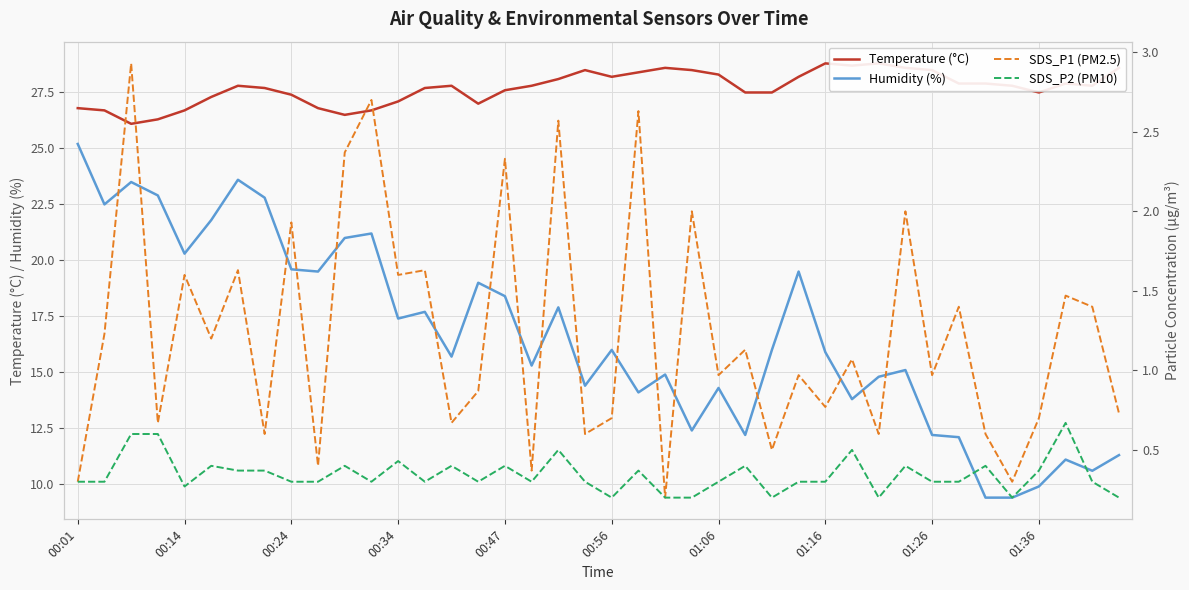

Where is Humidity (%) nearest to the value 17?

00:34